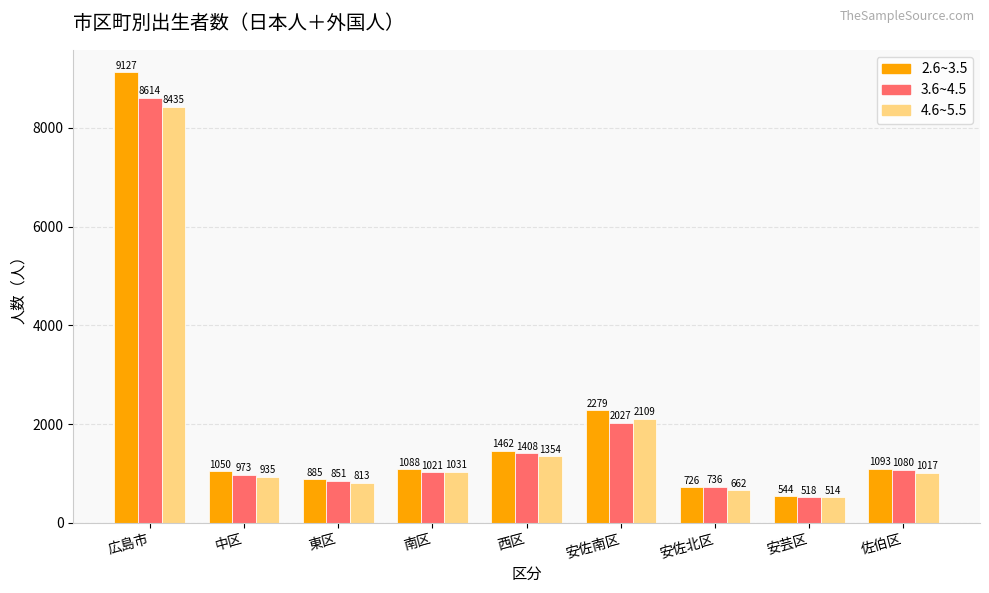

Which series has the largest total across all categories?

2.6~3.5